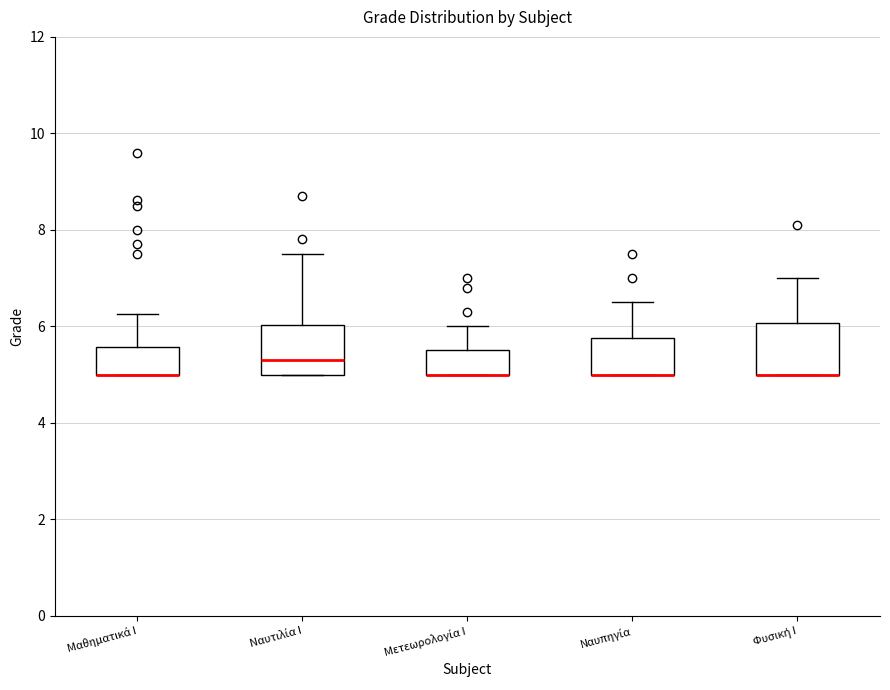

Reading left to right, transcribe this box plot: for each box, give where its median line is, the range the box spans, and where its two whiskers end, as read against the y-axis. The values are not printed on the chart, so give them approximately, as read against the axis.

Μαθηματικά Ι: median 5.0 (drawn on the box's lower edge), box 5.0 to 5.6, whiskers 5.0 to 6.2
Ναυτιλία Ι: median 5.4, box 5.0 to 6.0, whiskers 5.0 to 7.6
Μετεωρολογία Ι: median 5.0 (drawn on the box's lower edge), box 5.0 to 5.6, whiskers 5.0 to 6.0
Ναυπηγία: median 5.0 (drawn on the box's lower edge), box 5.0 to 5.8, whiskers 5.0 to 6.6
Φυσική Ι: median 5.0 (drawn on the box's lower edge), box 5.0 to 6.0, whiskers 5.0 to 7.0